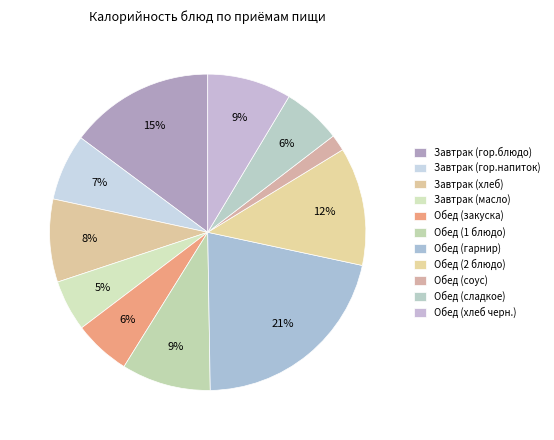

To the nearest percent, what is the difference between the largest and smallest slice percentages?

20%